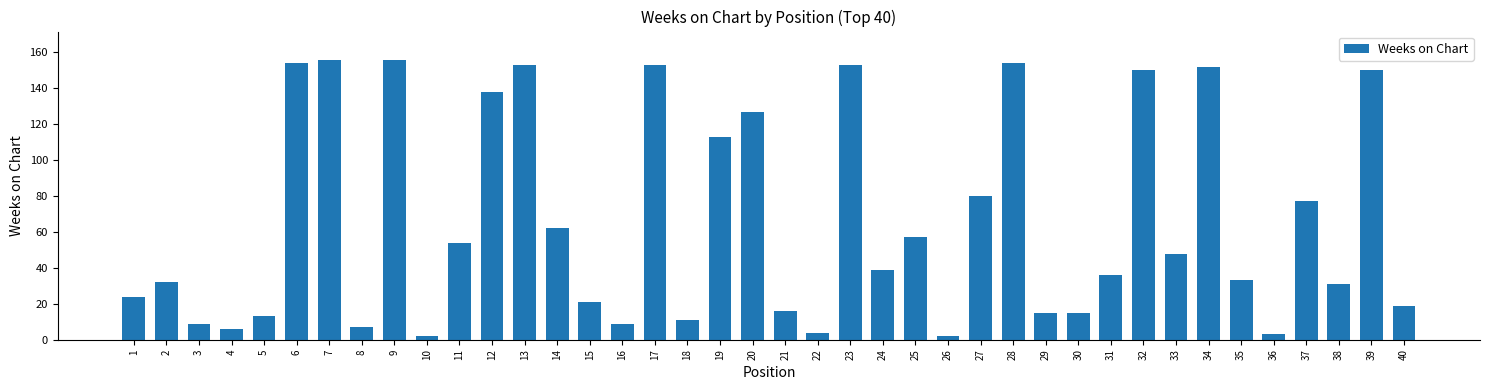

How many distinct data groups are displayed?

1